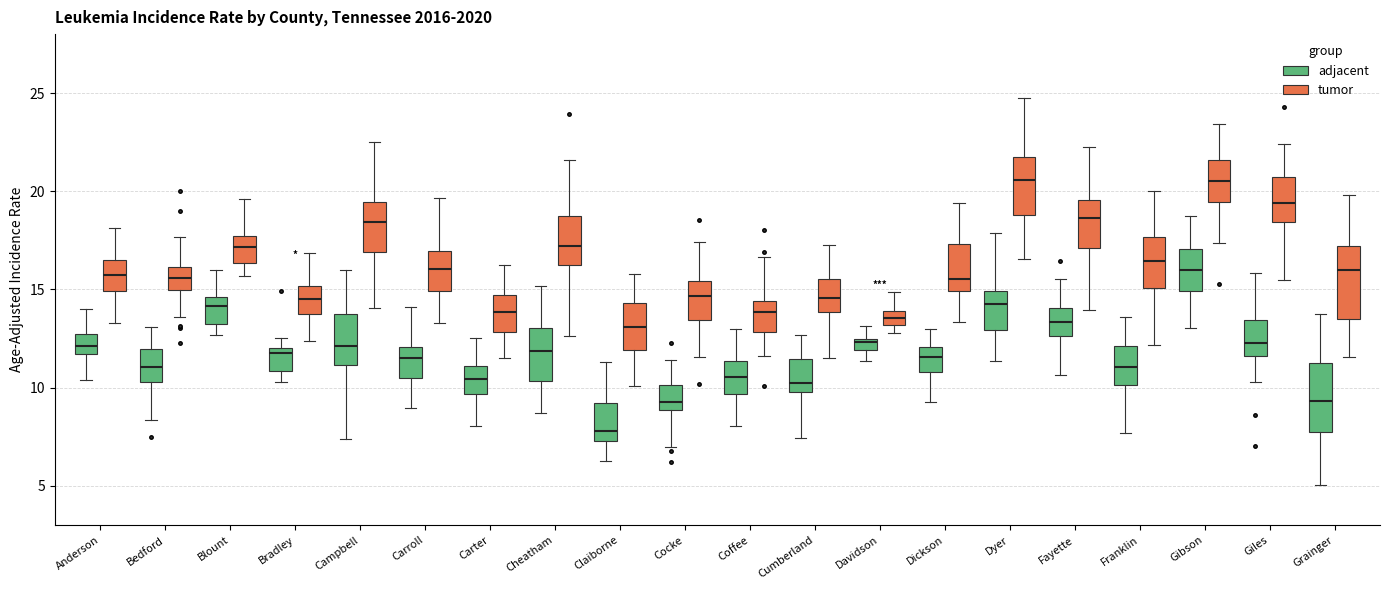

Which box's median line is the lowest?

Claiborne (adjacent)